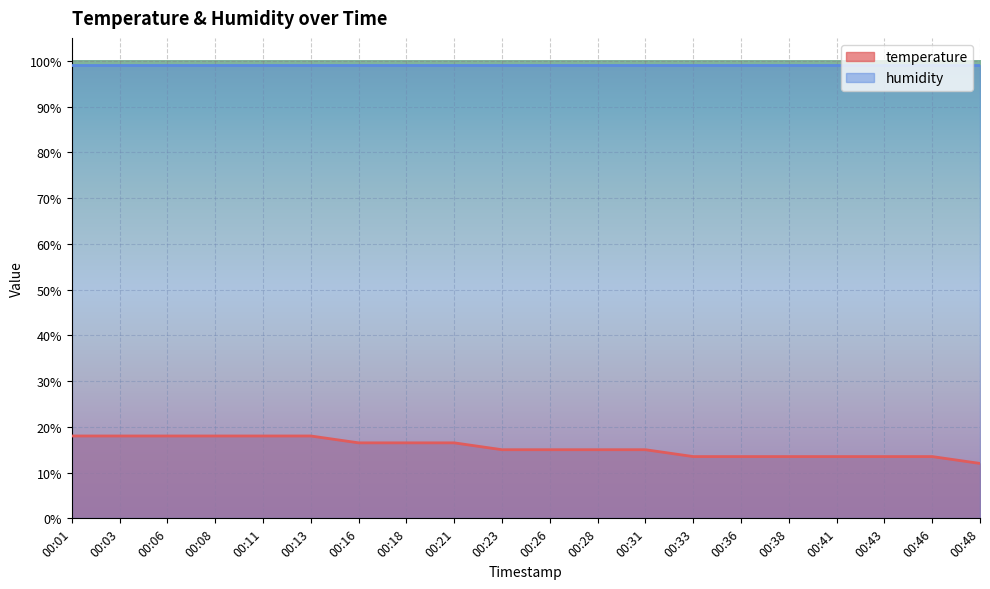

List the labels in order of value, largest first.

00:01, 00:03, 00:06, 00:08, 00:11, 00:13, 00:16, 00:18, 00:21, 00:23, 00:26, 00:28, 00:31, 00:33, 00:36, 00:38, 00:41, 00:43, 00:46, 00:48